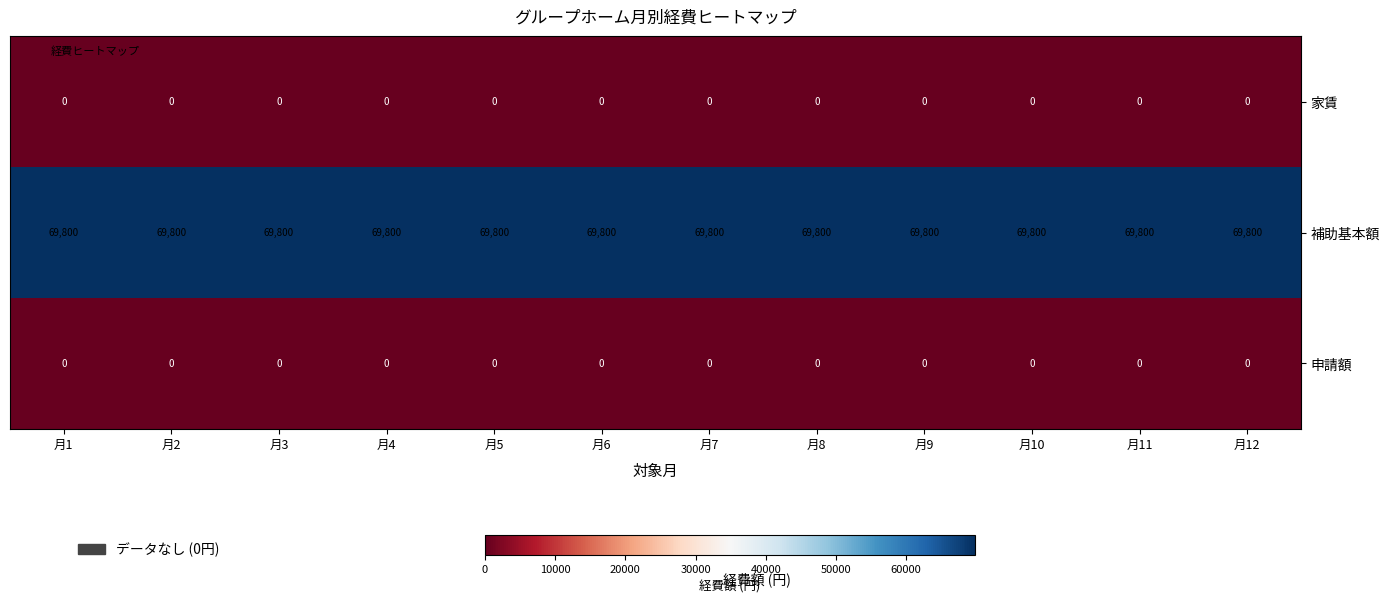

What is the difference between the highest and lowest values at 月5?

69800